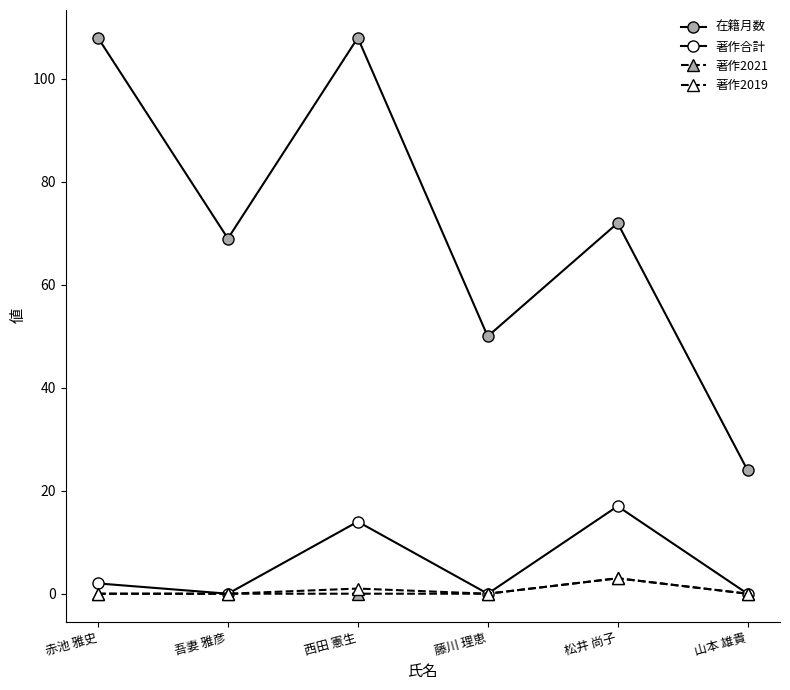

Does the chart have visible grid lines?

No